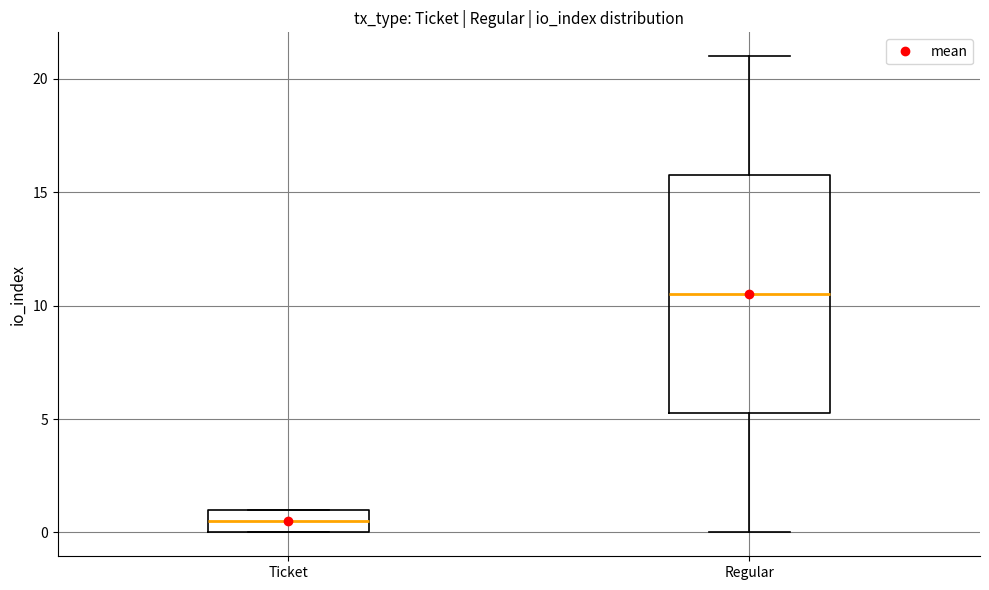

Which box's median line is the highest?

Regular